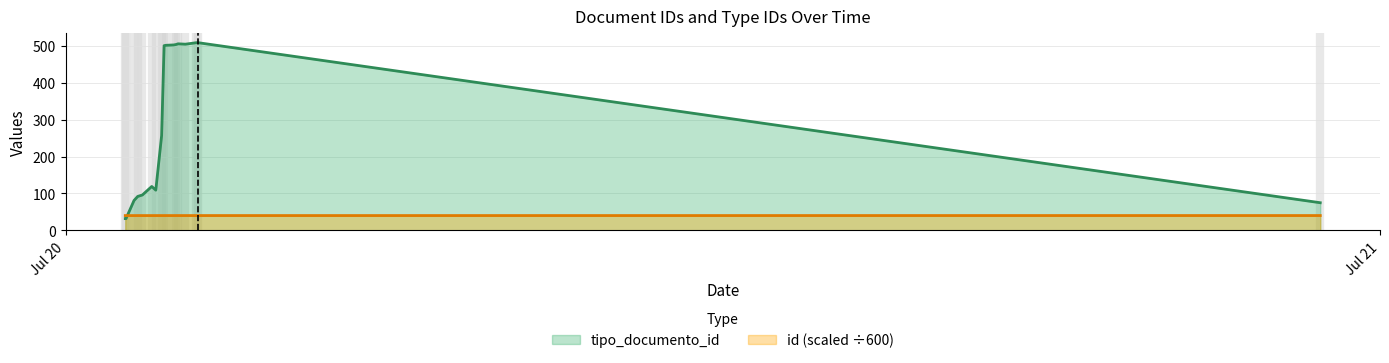

Rank the series by their average value, from highest to lowest.

tipo_documento_id line, id line (scaled ÷600)